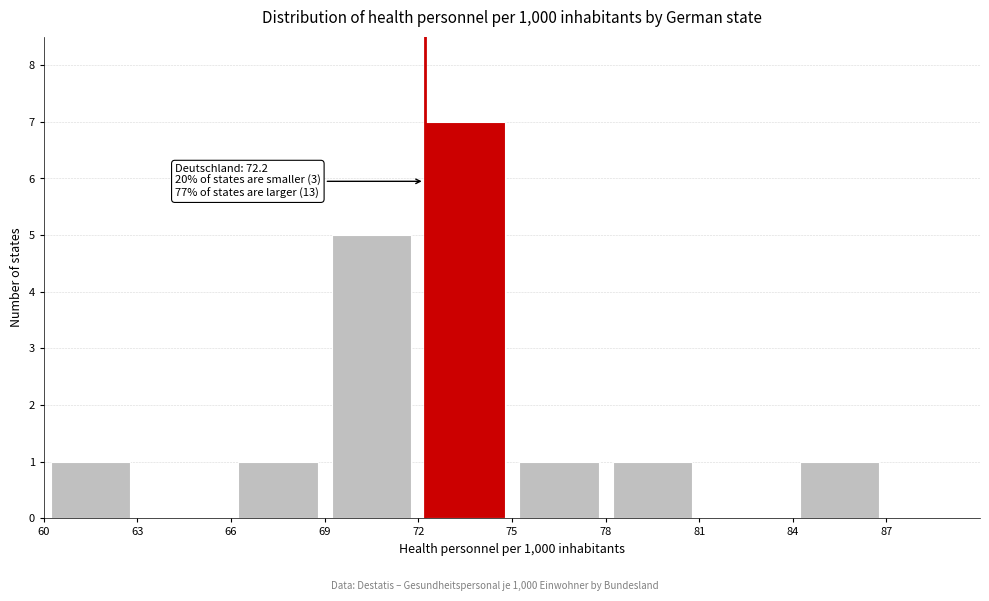

Which range on the x-axis has the tallest bar?

72 to 75